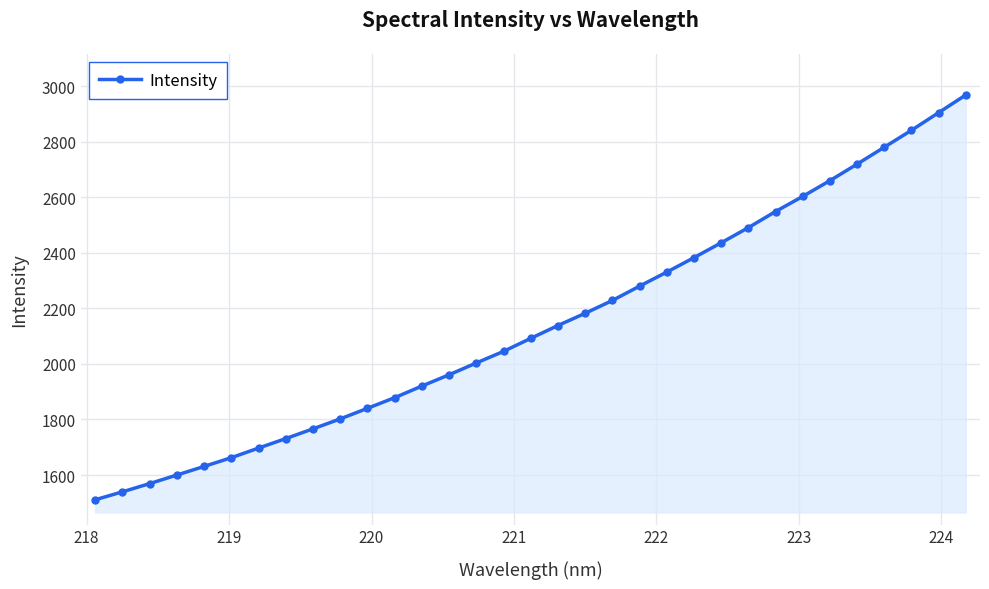

What is the difference between the second highest and minimum values?

1394.5